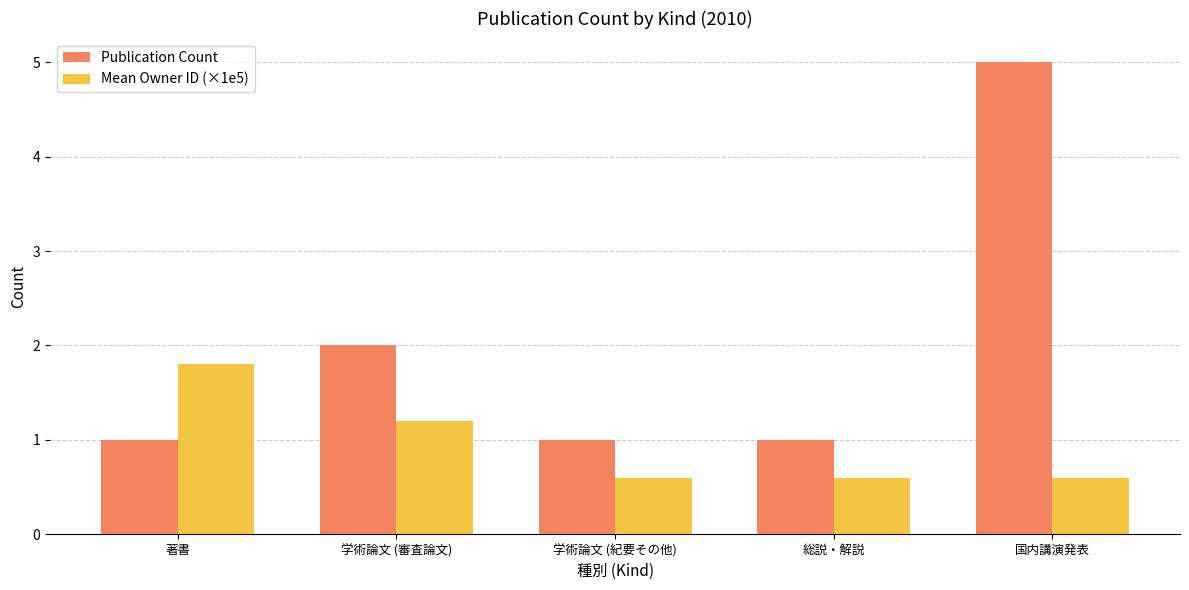

What is the difference between the highest and lowest values at 国内講演発表?

4.4